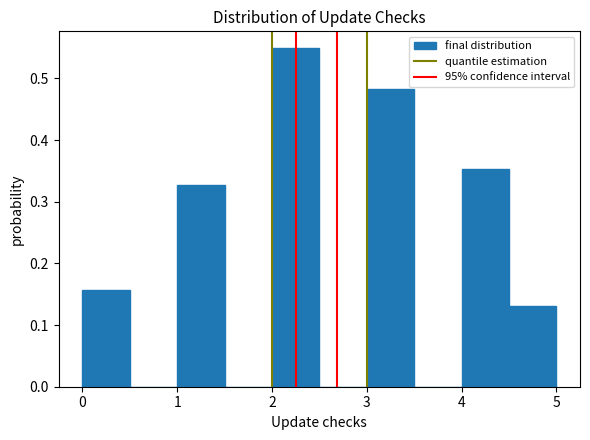

Reading left to right, list every bar in this chart as the range it spans on the x-axis followed by its height. The values are not printed on the chart, so give them approximately, as read against the axis.

0.0 to 0.5: 0.16
0.5 to 1.0: 0
1.0 to 1.5: 0.33
1.5 to 2.0: 0
2.0 to 2.5: 0.55
2.5 to 3.0: 0
3.0 to 3.5: 0.48
3.5 to 4.0: 0
4.0 to 4.5: 0.35
4.5 to 5.0: 0.13